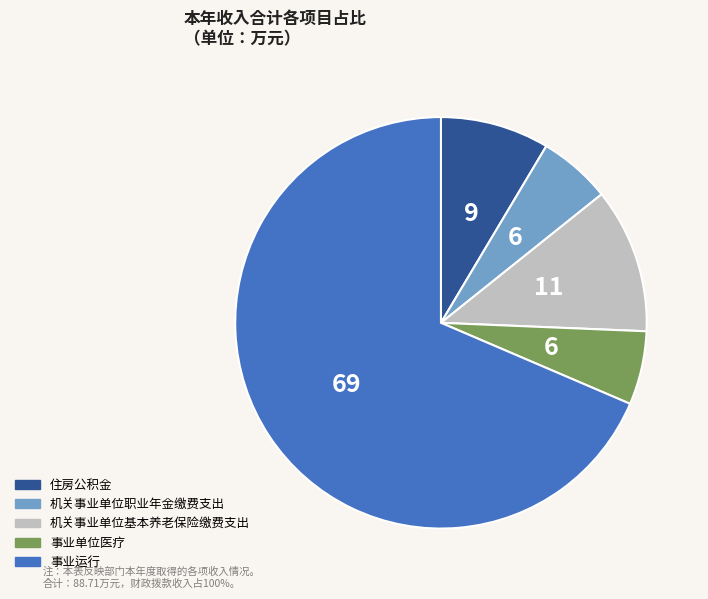

Is the sum of 住房公积金 and 机关事业单位职业年金缴费支出 greater than half?

No